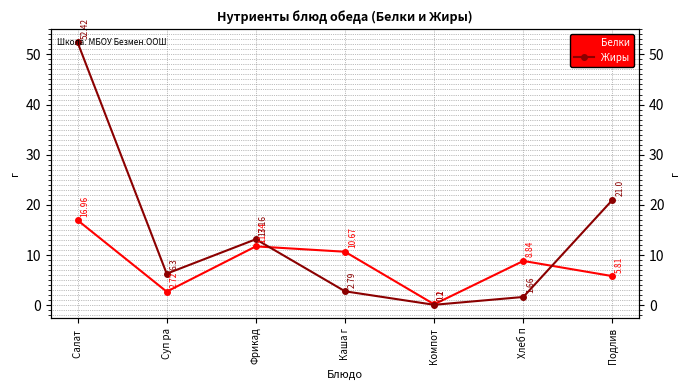

What is the greatest value displayed?

52.4